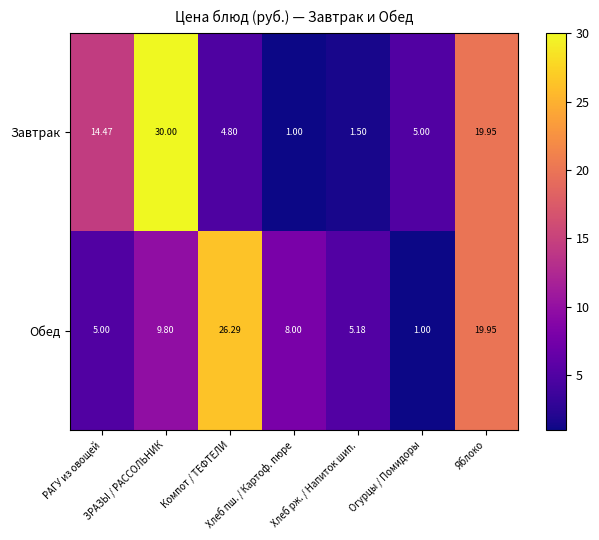

Which series has the largest total across all categories?

Завтрак